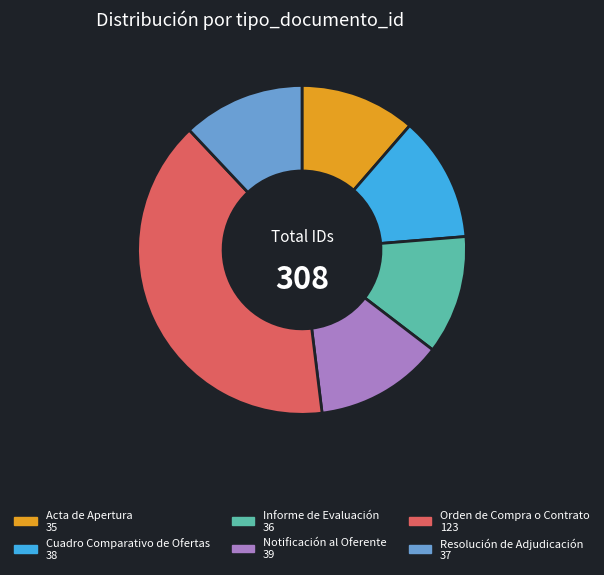

Which slice is the largest?

Orden de Compra o Contrato